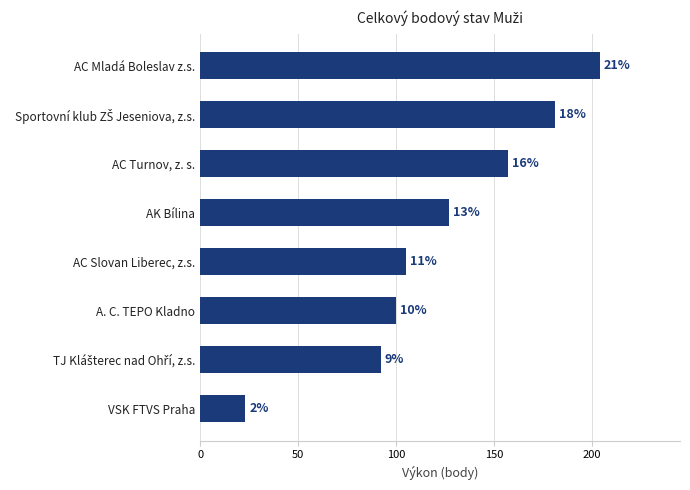

Are the bars horizontal?

Yes